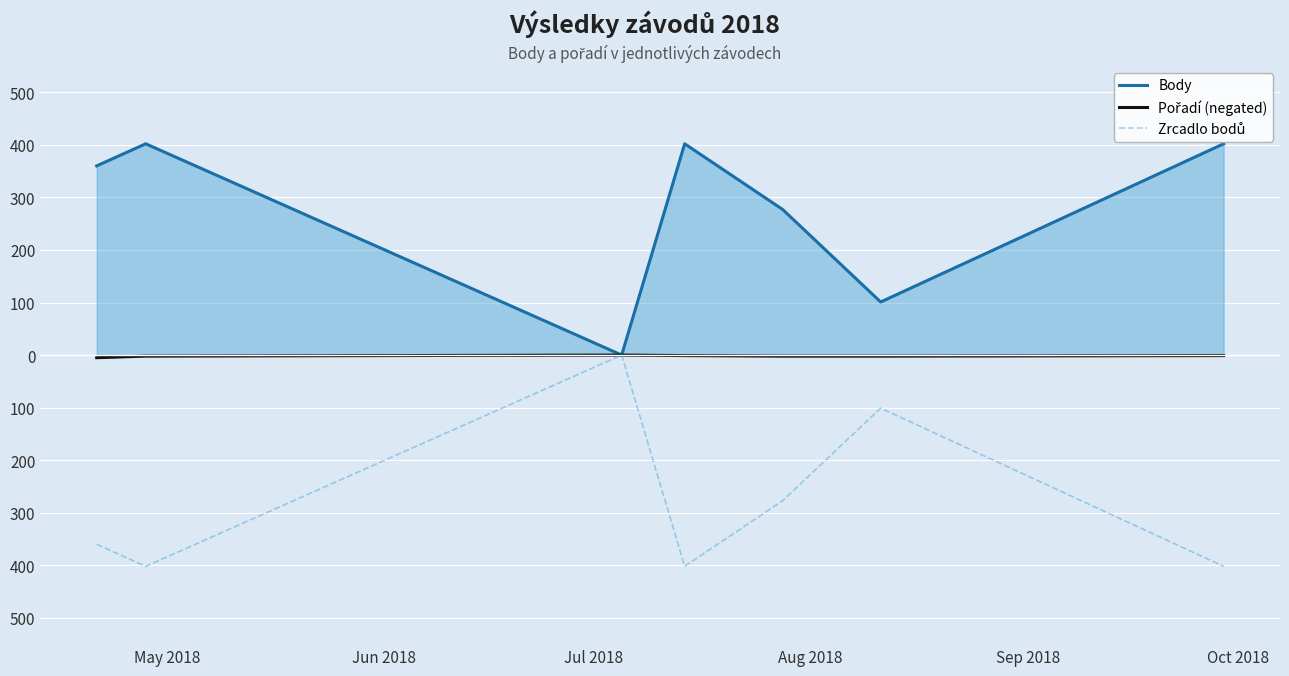

What is the difference between the second highest and minimum values in the Body series?

402